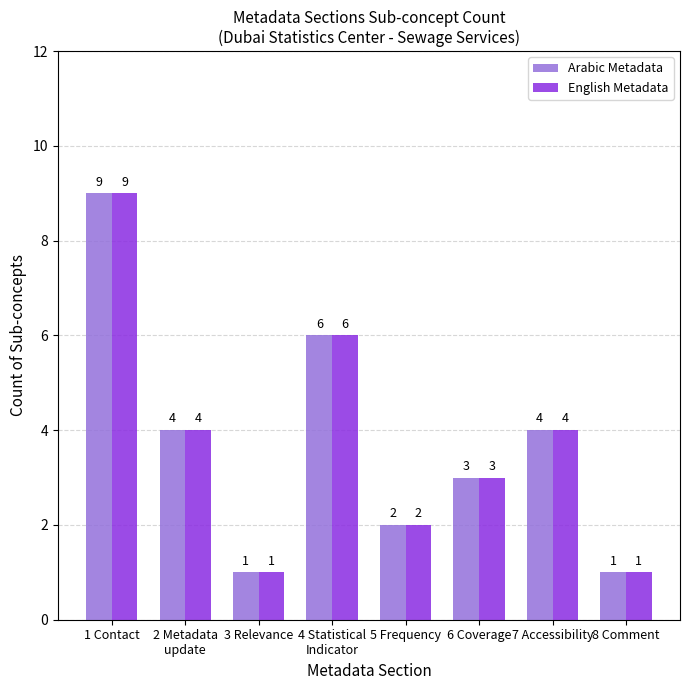

Read the Arabic Metadata value at 1 Contact.

9